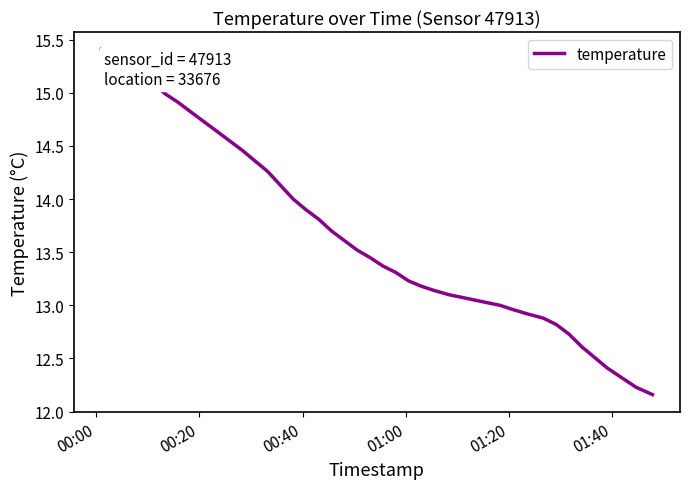

What is the greatest value displayed?

15.4